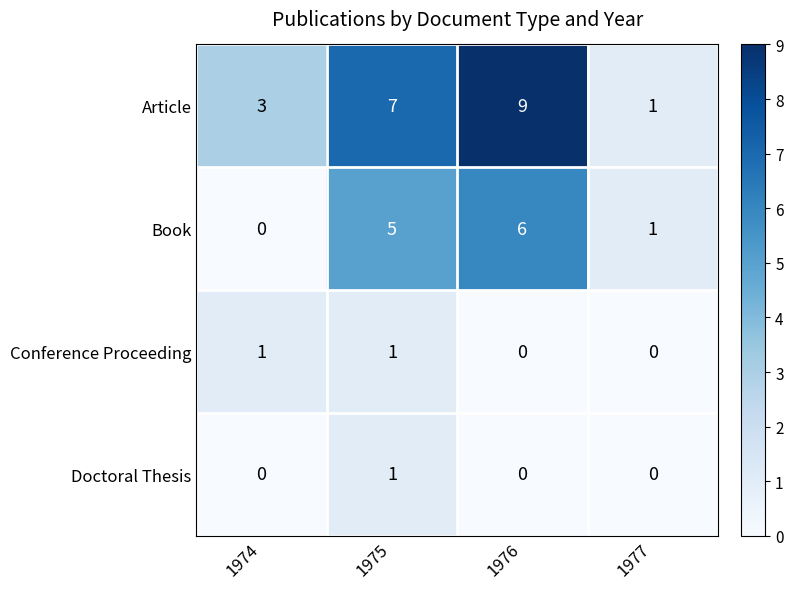

Which series has the largest total across all categories?

Article